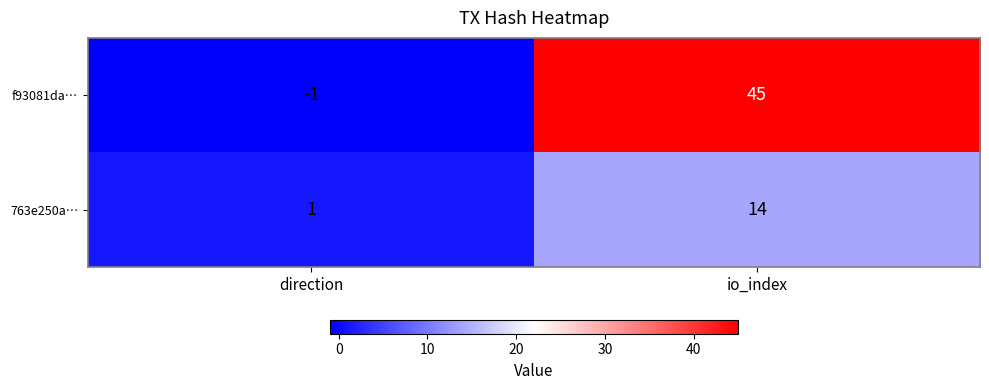

List the series in order of their peak value, lowest first.

763e250a…, f93081da…